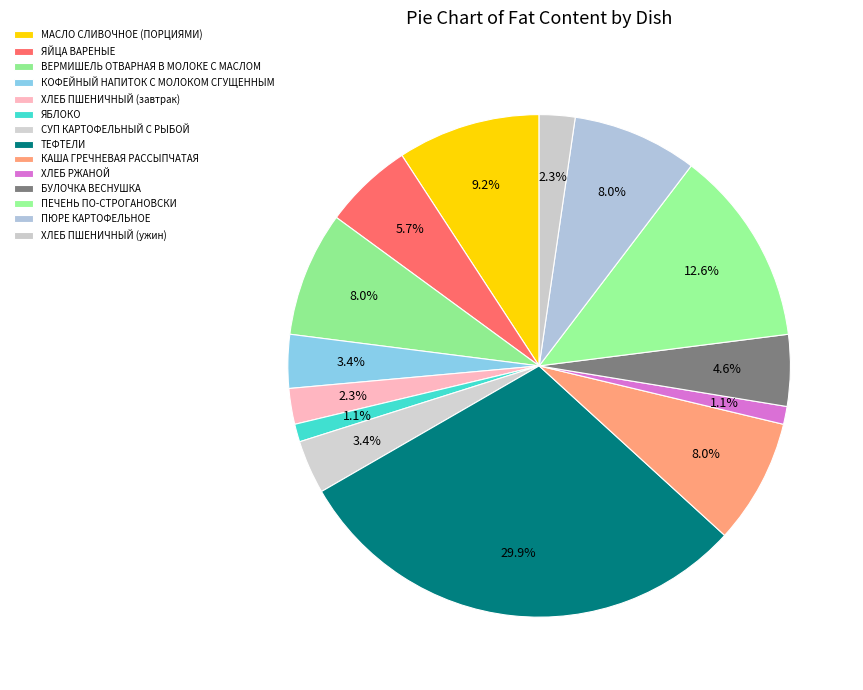

How many segments does this pie chart have?

14